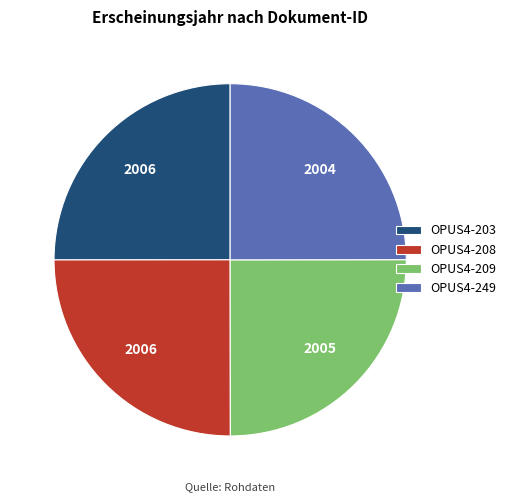

Count the number of slices in the pie.

4